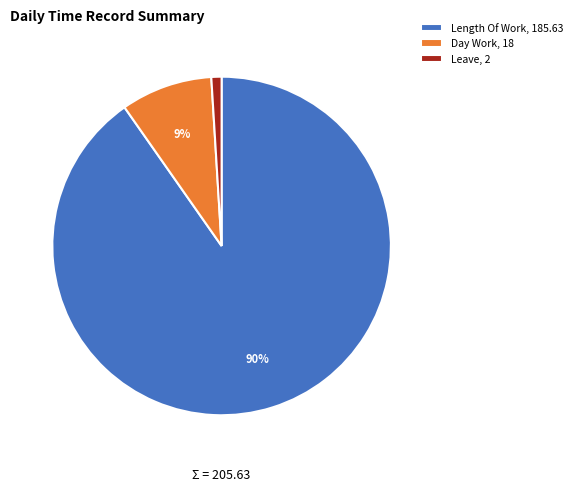

To the nearest percent, what is the average slice percentage?

33%